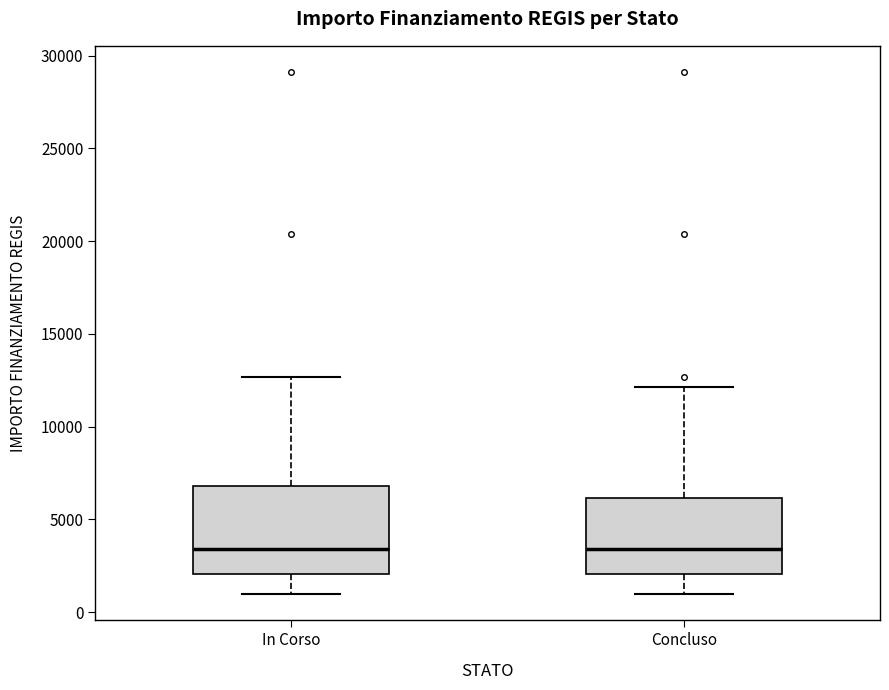

Reading left to right, read every box against the y-axis: the position of its median line, the range the box covers, and the ends of its whiskers. The values are not printed on the chart, so give them approximately, as read against the axis.

In Corso: median 3500, box 2000 to 7000, whiskers 1000 to 12500
Concluso: median 3500, box 2000 to 6000, whiskers 1000 to 12000